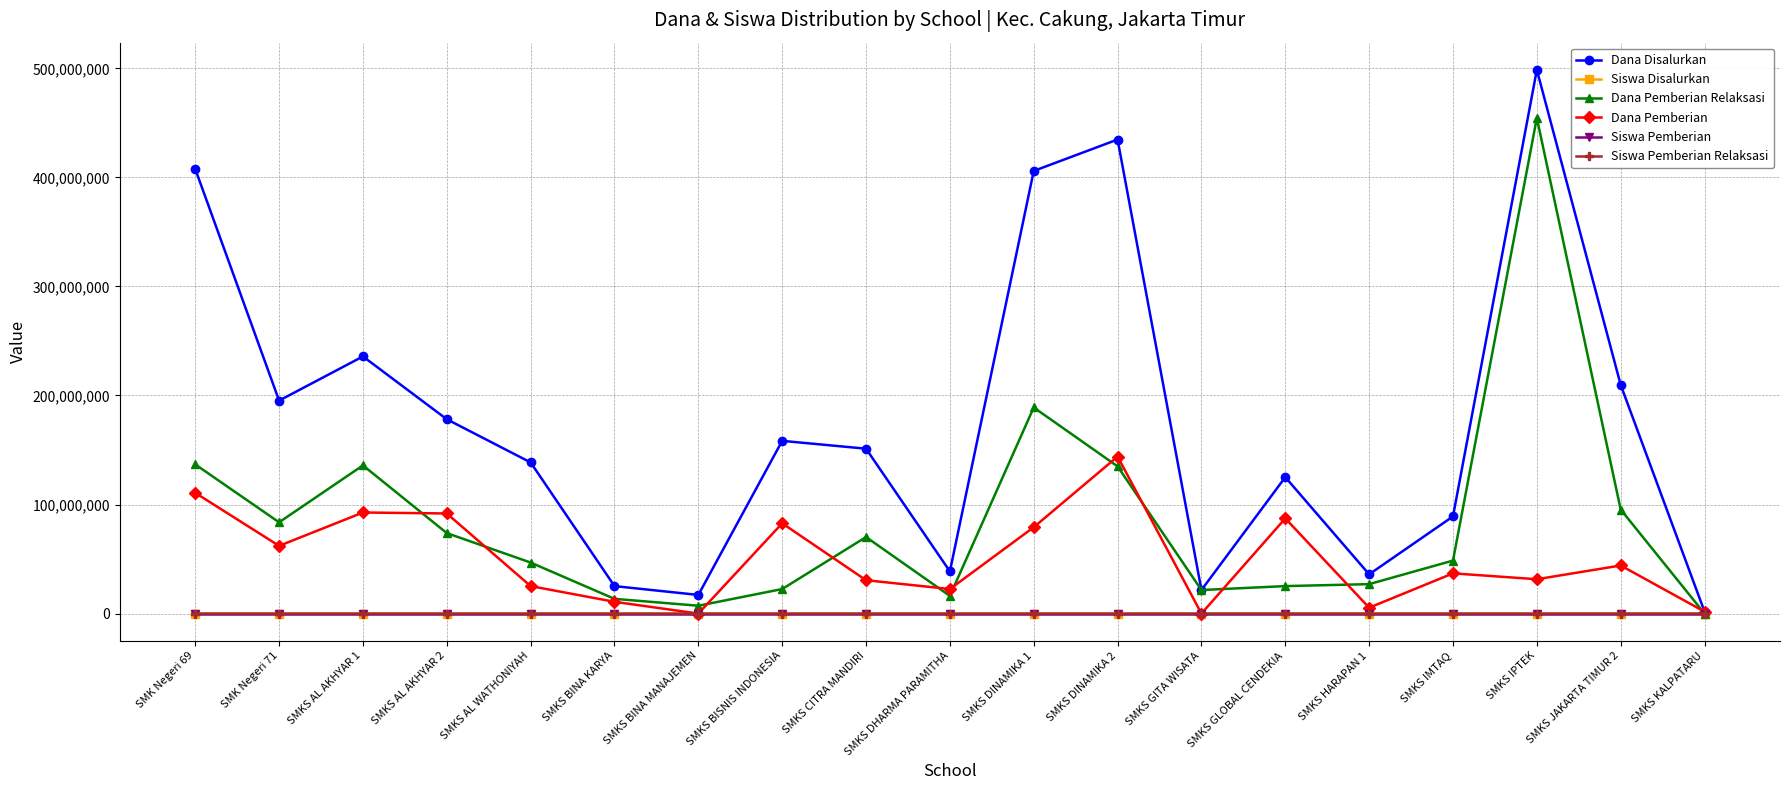

What is the label of the 16th point from the left?

SMKS IMTAQ